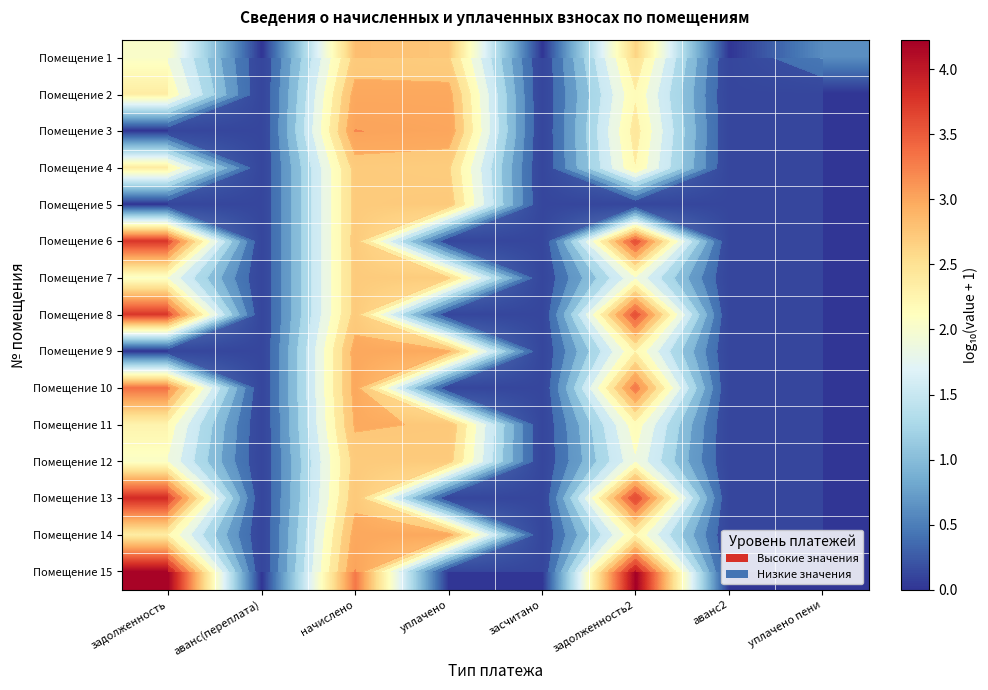

Is the value of Помещение 1 at начислено greater than the value of Помещение 2 at уплачено пени?

Yes